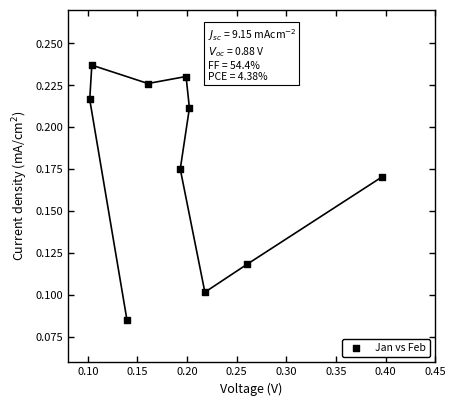

What is the range of X values (max minus min)?

0.3